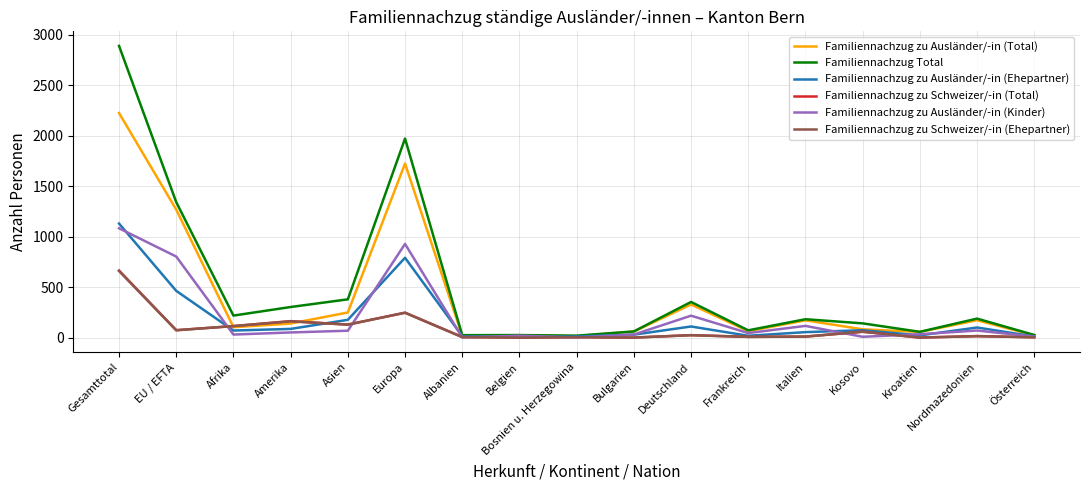

What position from the left is EU / EFTA?

2